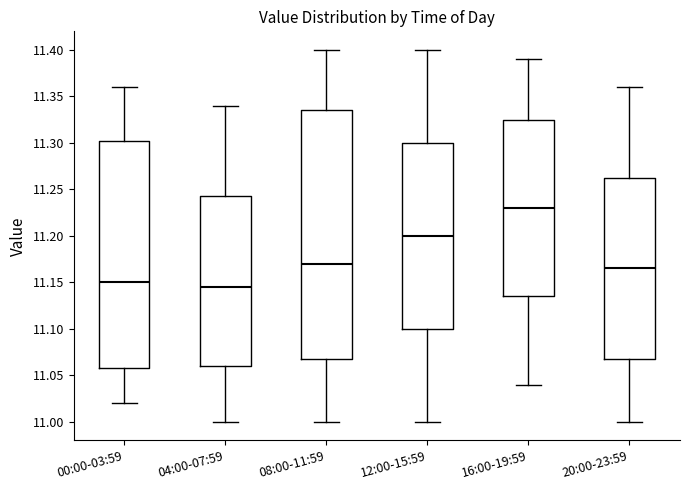

Which box's median line is the lowest?

04:00-07:59